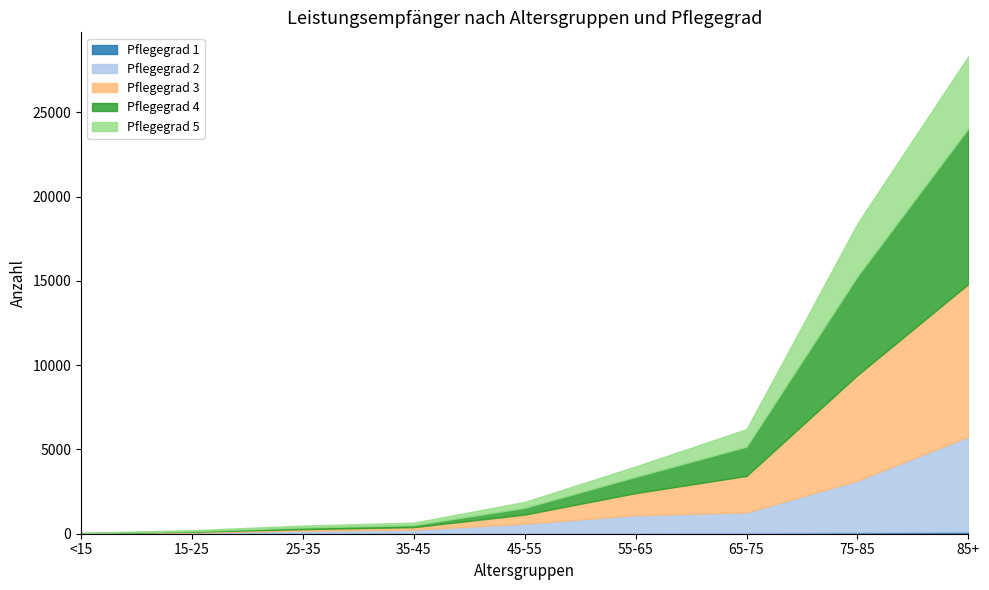

What is the difference between the maximum and second lowest values in the Pflegegrad 2 series?

5590